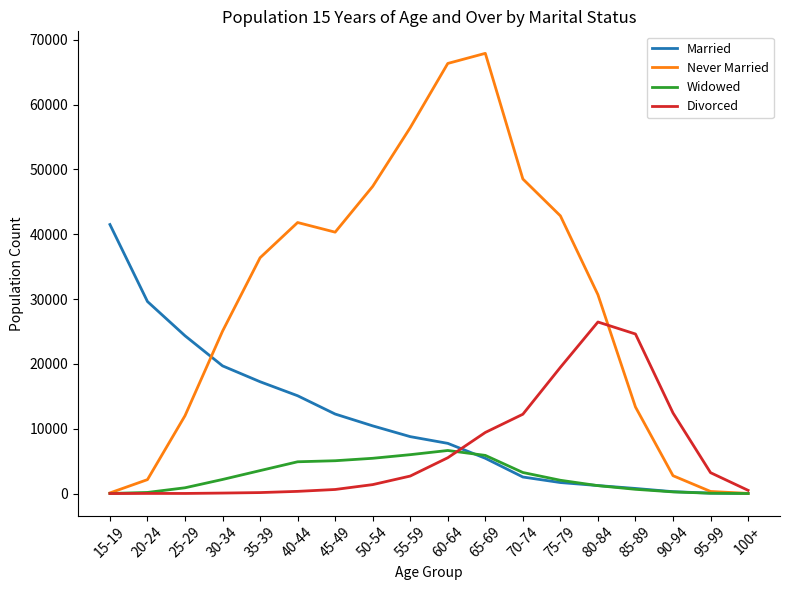

Which category has the highest value across all series?

65-69